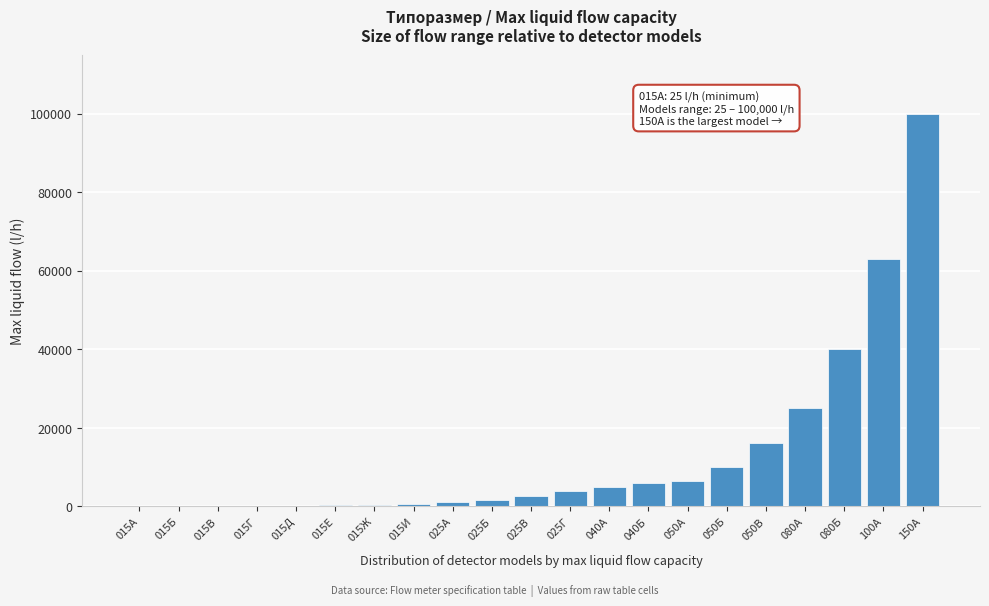

Where is the data nearest to the value 50012?

080Б